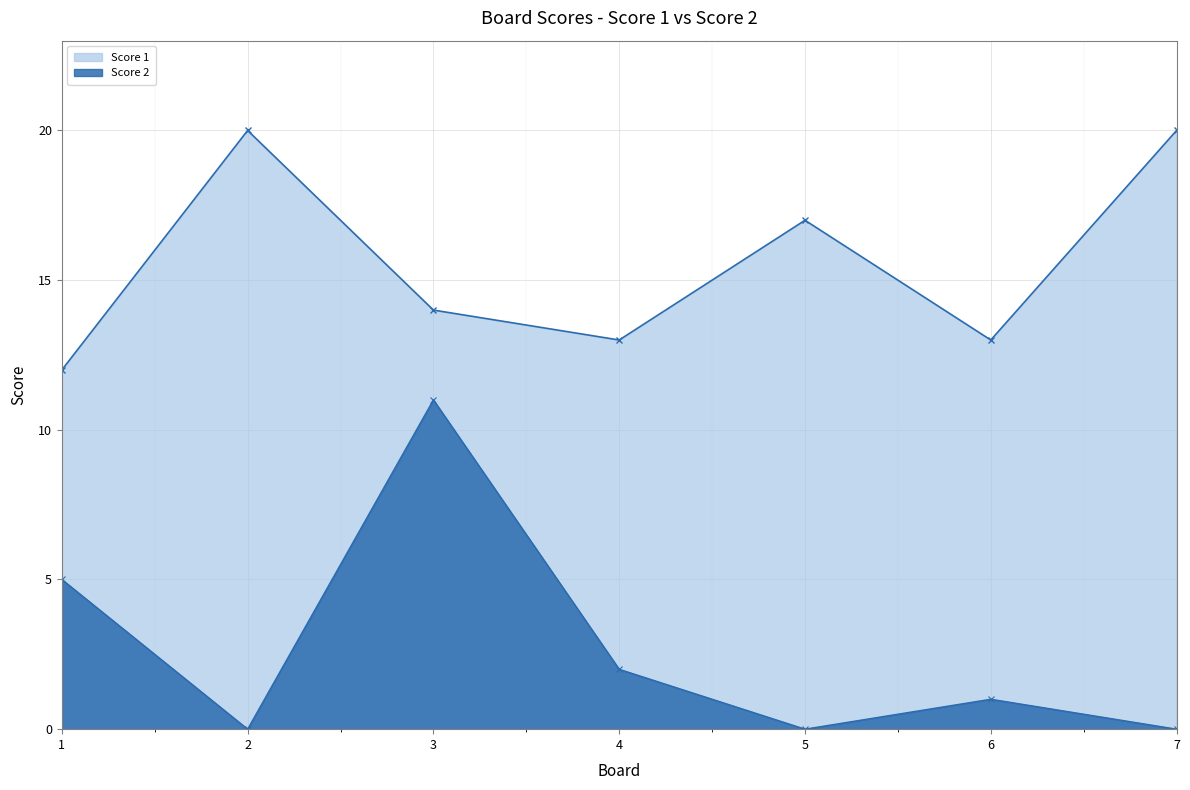

Where is Score 2 nearest to the value 5?

1